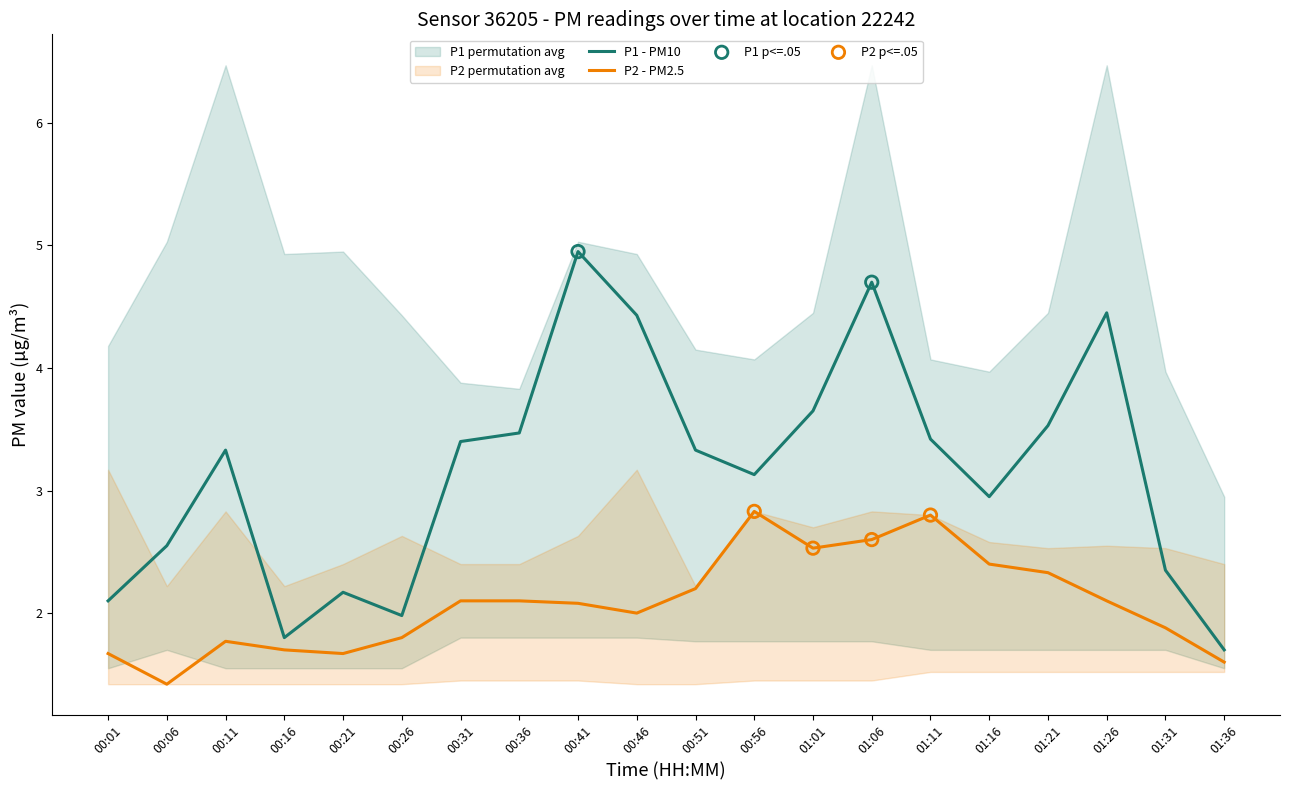

Is the value of P2 at 00:41 greater than the value of P1 at 00:31?

No